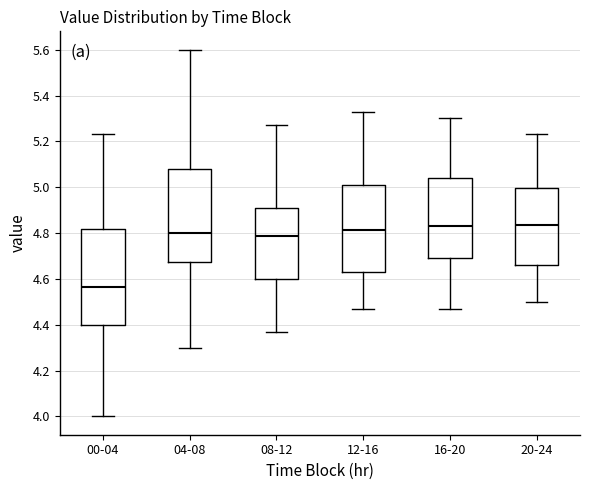

Reading left to right, read every box against the y-axis: the position of its median line, the range the box covers, and the ends of its whiskers. The values are not printed on the chart, so give them approximately, as read against the axis.

00-04: median 4.56, box 4.40 to 4.82, whiskers 4.00 to 5.24
04-08: median 4.80, box 4.68 to 5.08, whiskers 4.30 to 5.60
08-12: median 4.78, box 4.60 to 4.90, whiskers 4.38 to 5.28
12-16: median 4.82, box 4.64 to 5.00, whiskers 4.48 to 5.34
16-20: median 4.84, box 4.70 to 5.04, whiskers 4.48 to 5.30
20-24: median 4.84, box 4.66 to 5.00, whiskers 4.50 to 5.24